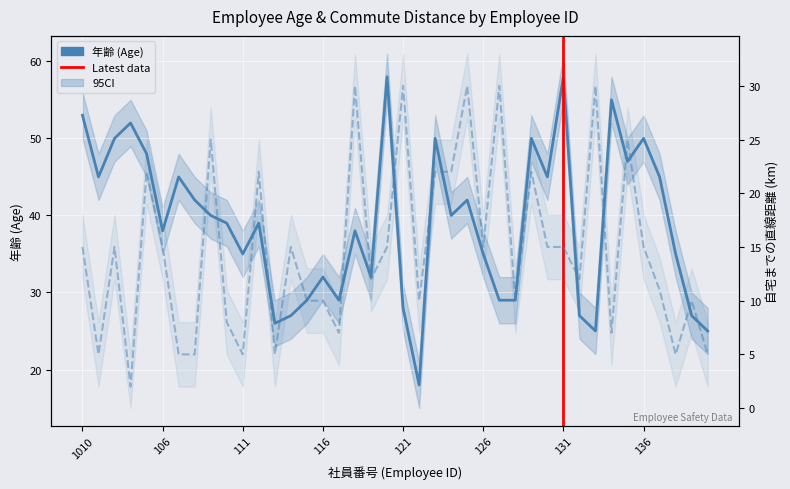

At how many categories does at least one series exceed 15?

40